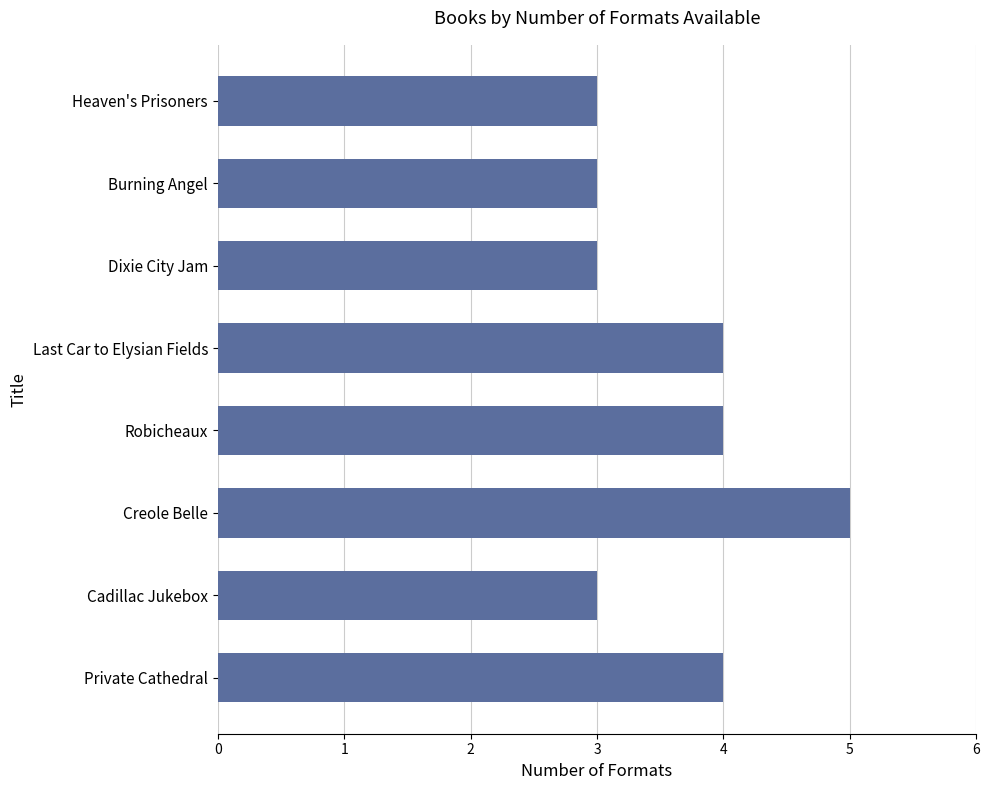

Reading top to bottom, list all the values displayed in this chart.

Heaven's Prisoners=3	Burning Angel=3	Dixie City Jam=3	Last Car to Elysian Fields=4	Robicheaux=4	Creole Belle=5	Cadillac Jukebox=3	Private Cathedral=4